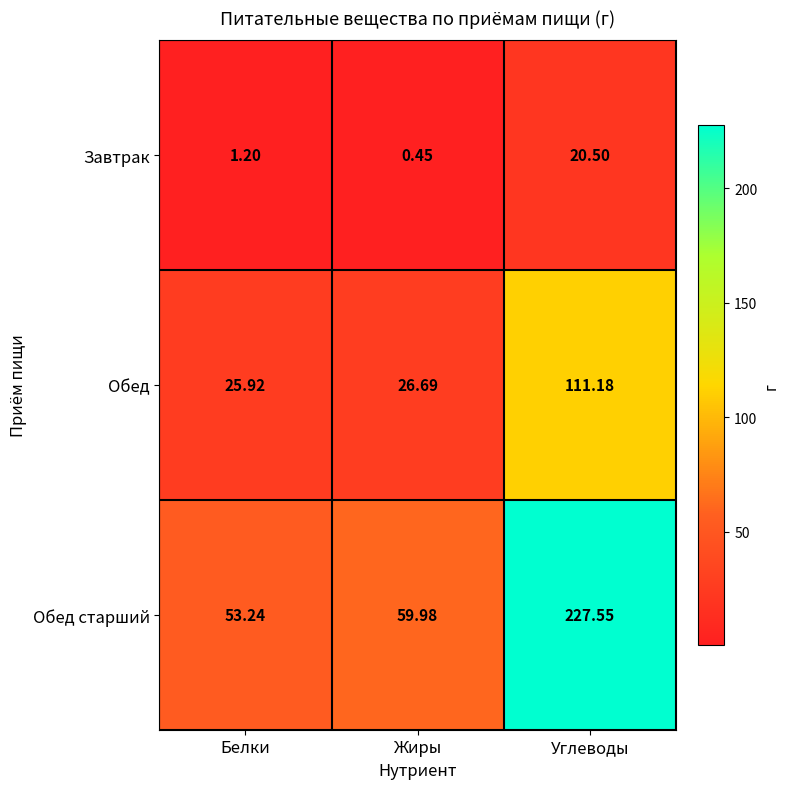

How many values in the Обед старший series exceed 59?

2